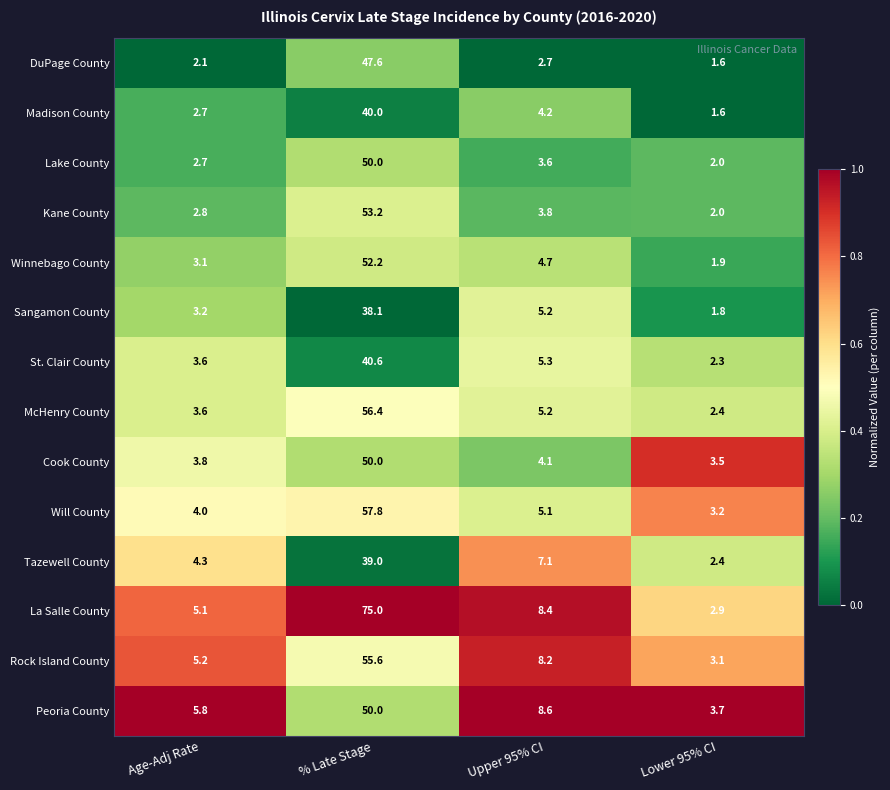

True or false: Winnebago County has a value of 3.1 at Age-Adj Rate.

True